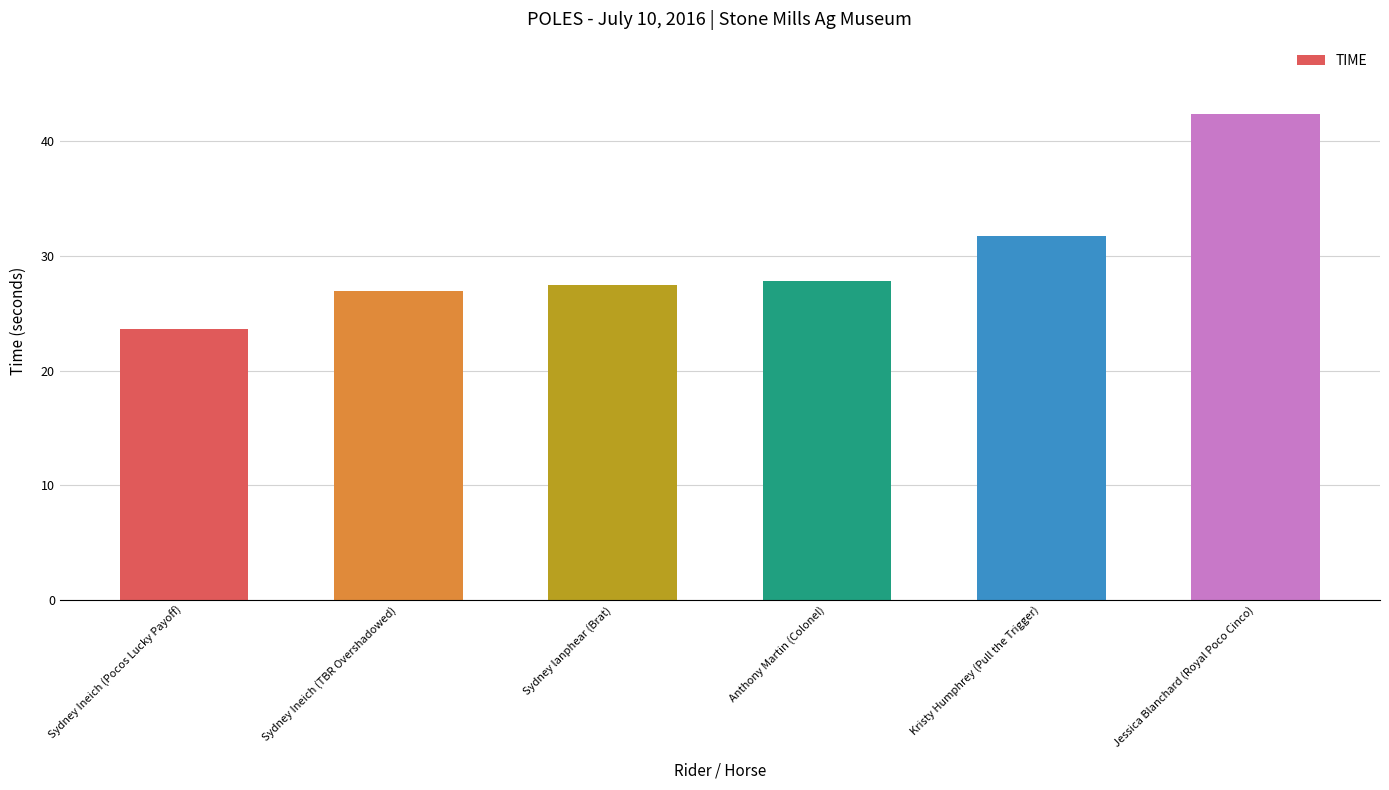

What is the value of the 2nd bar from the left?

26.9